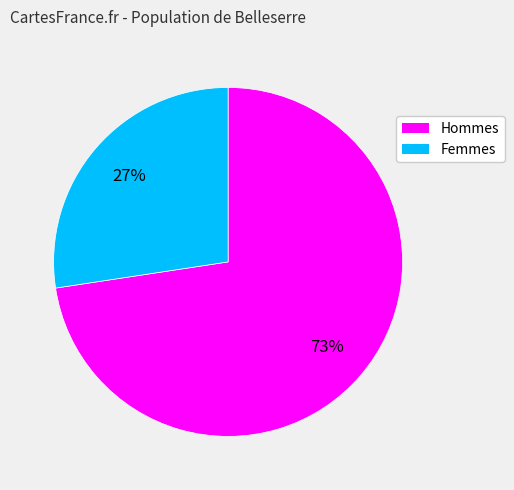

Does any single category account for the majority?

Yes